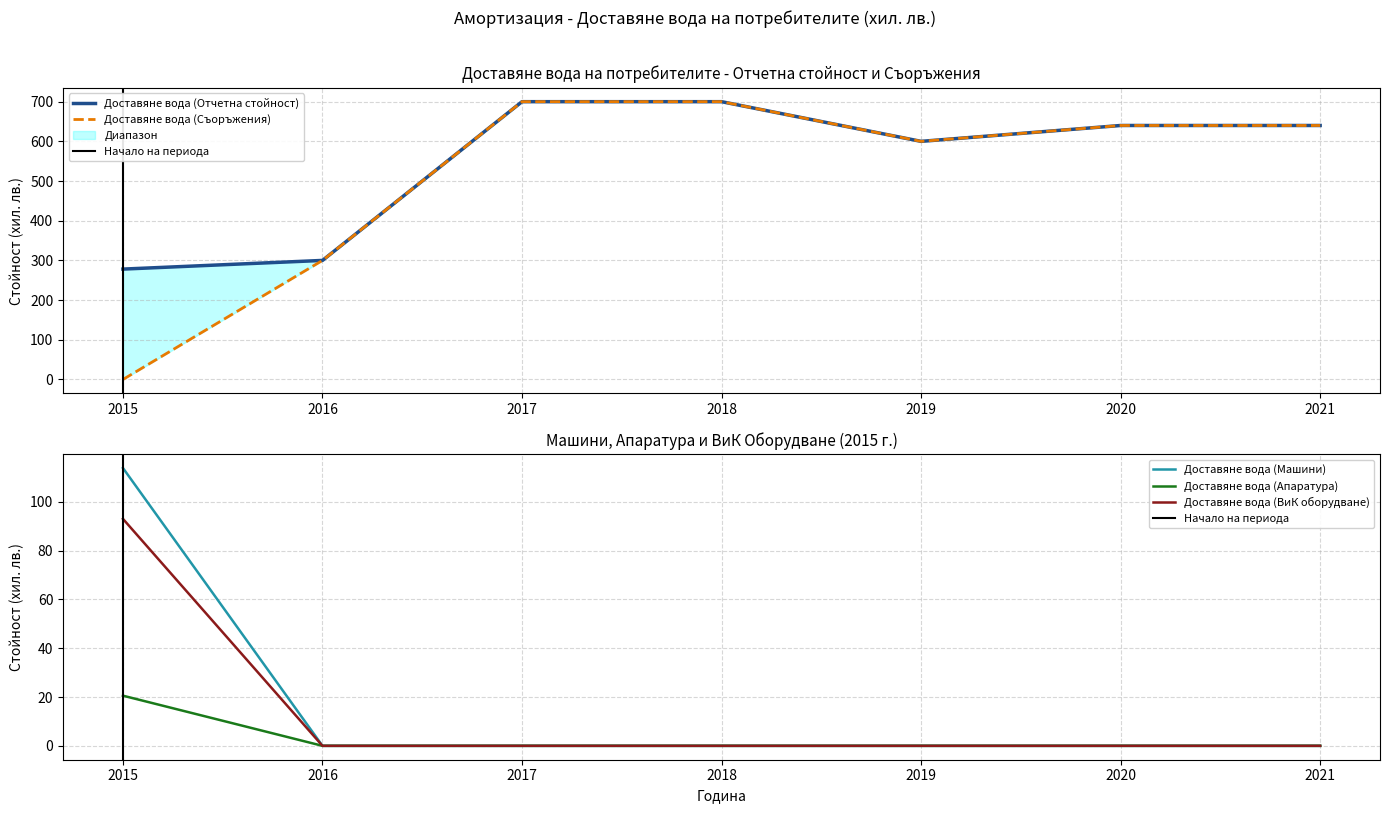

At which category is the sum across all series the highest?

2017